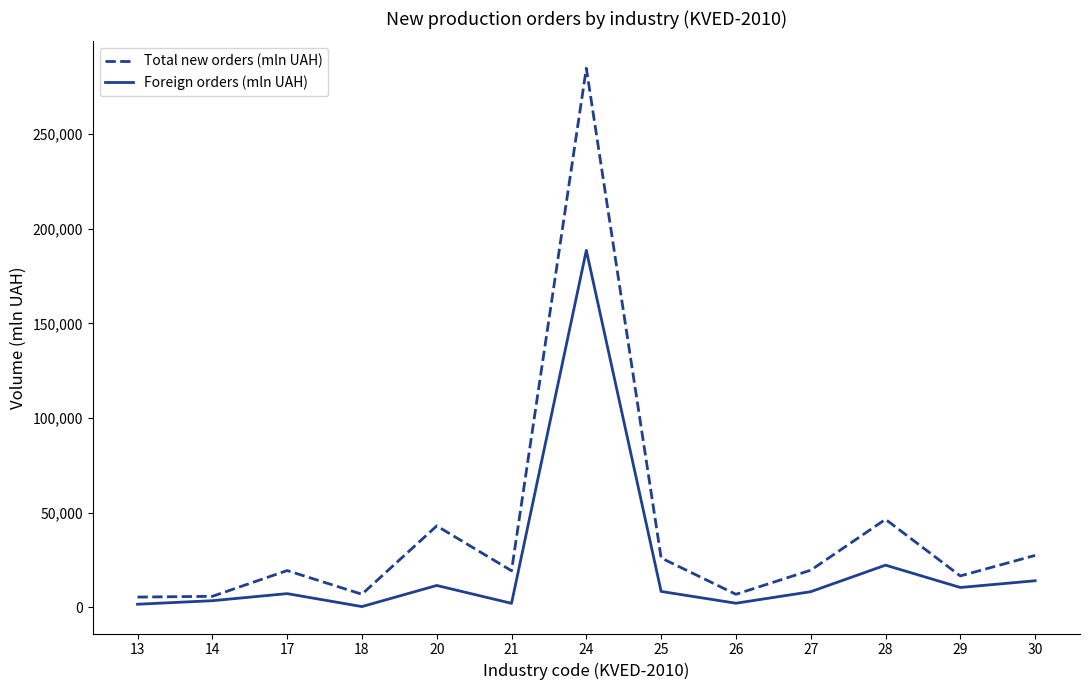

Is the value of Total new orders (mln UAH) at 13 greater than the value of Foreign orders (mln UAH) at 13?

Yes